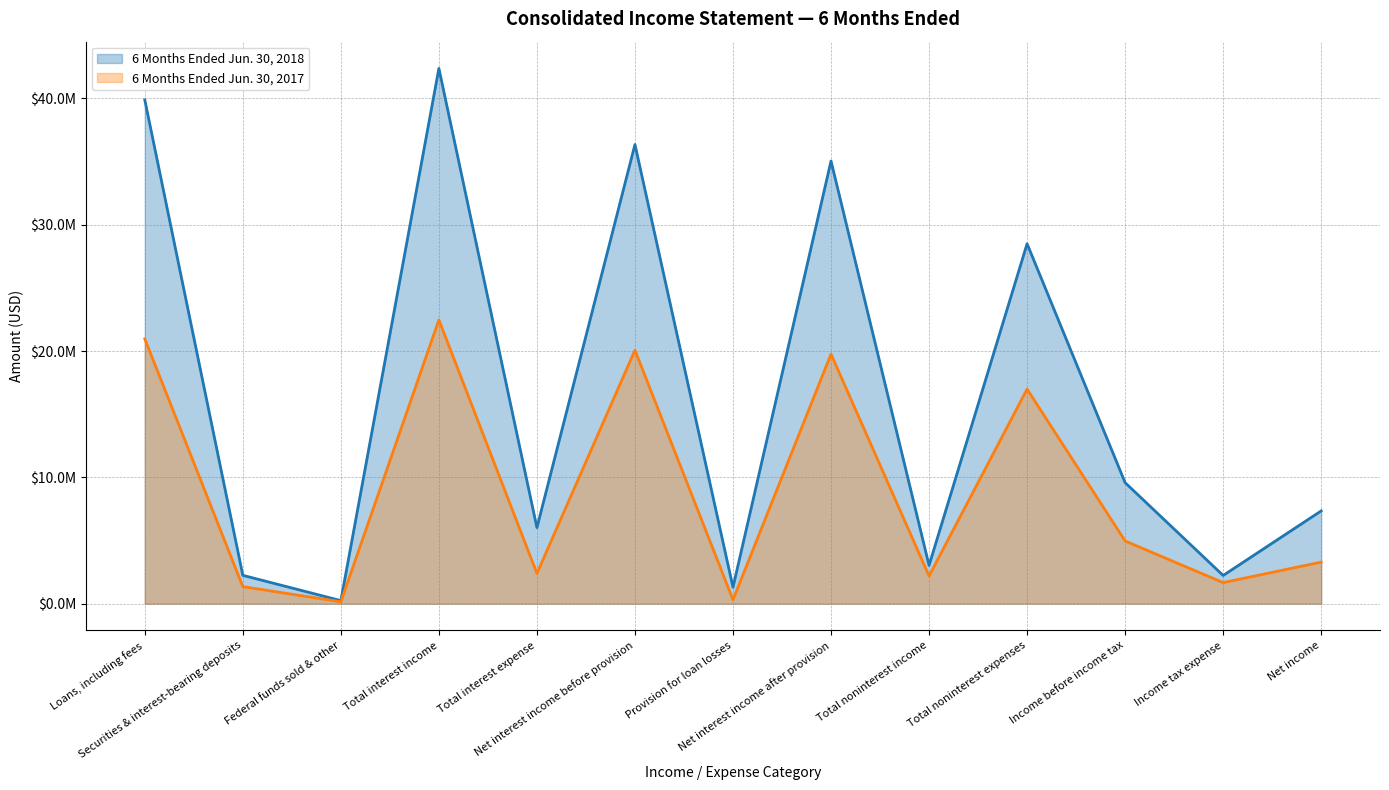

Where does the 6 Months Ended Jun. 30, 2017 series first go above 3292138?

Loans, including fees